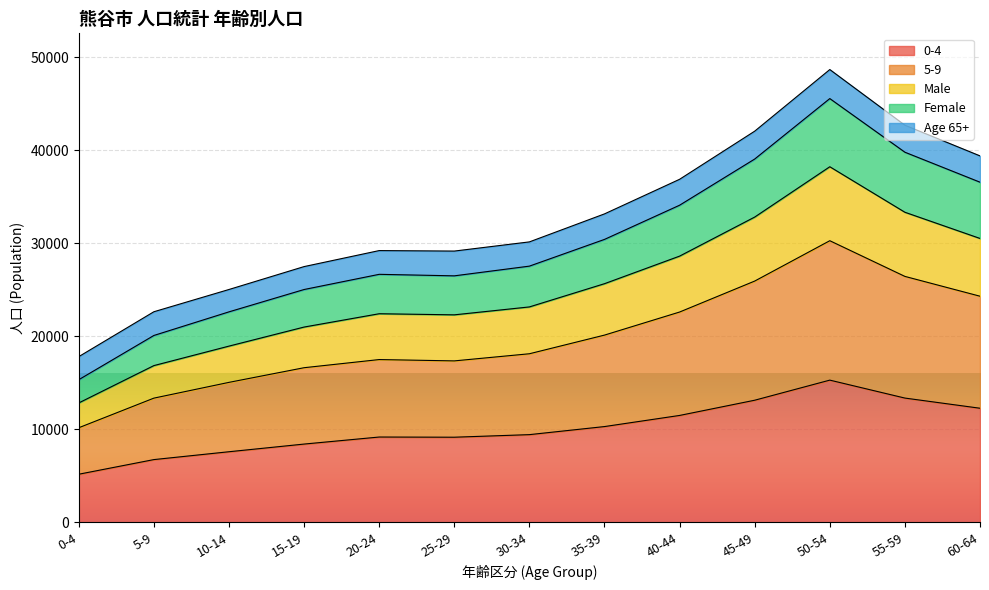

How many data points in Female are less than 27538?

6